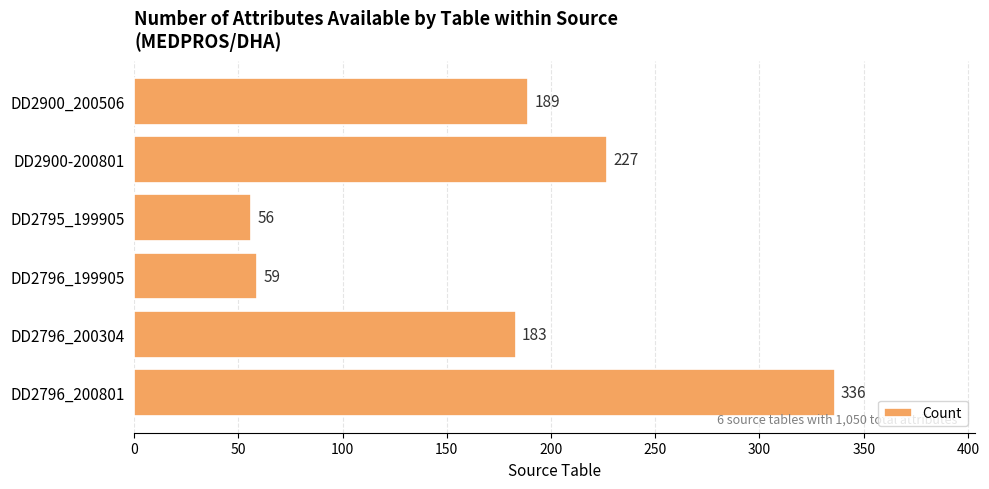

How many bars are there in total?

6